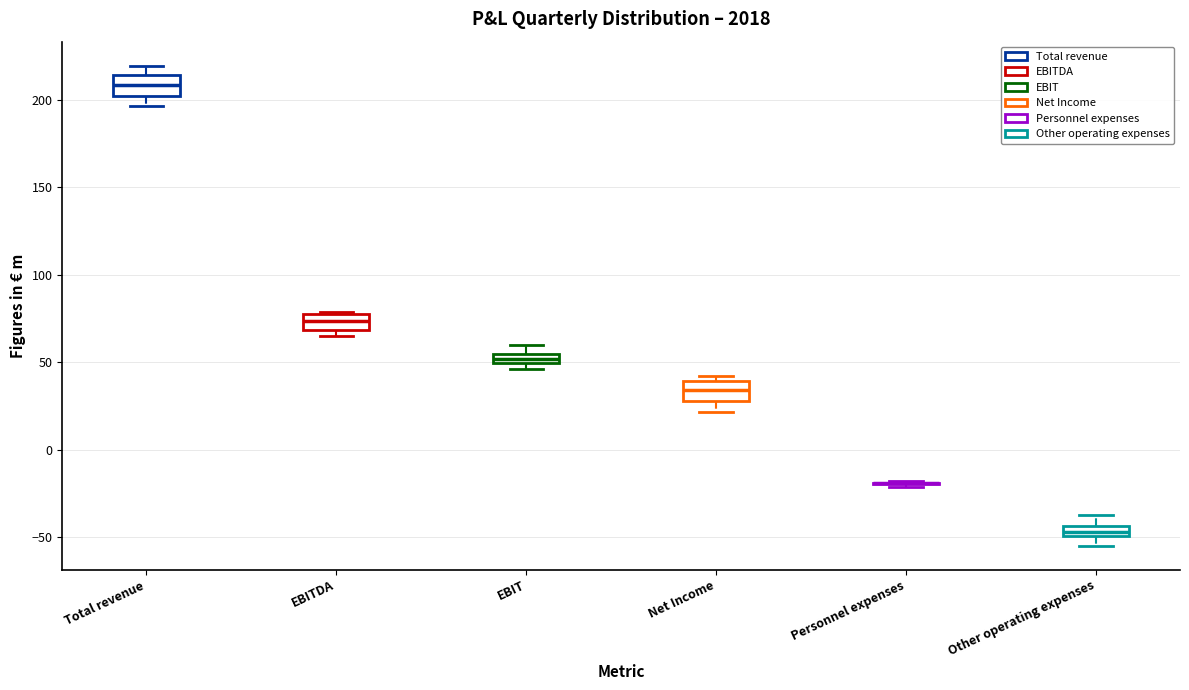

Where does the upper whisker of the box for Total revenue end on the y-axis? The values are not printed on the chart, so give them approximately, as read against the axis.

220